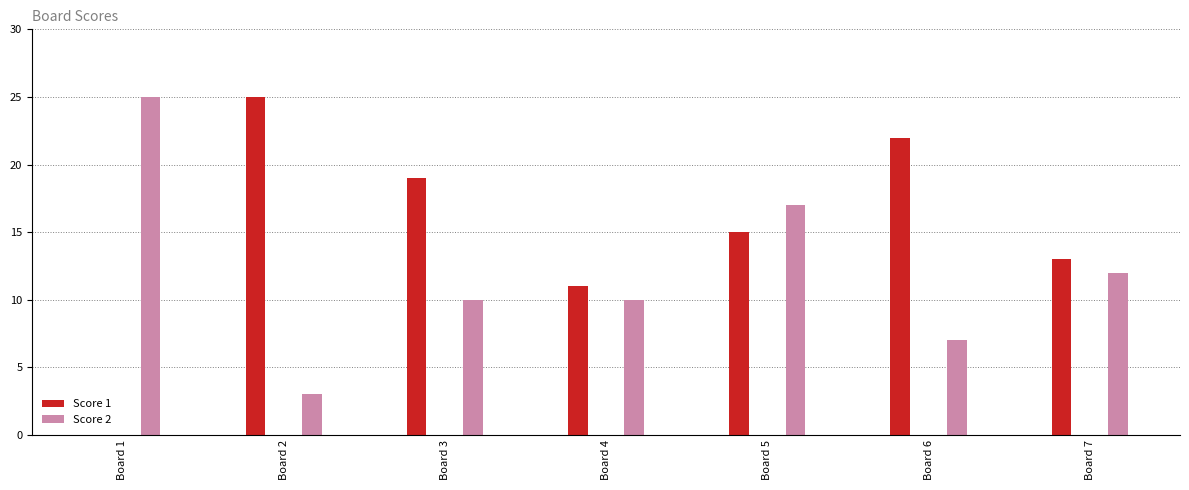

The value of Score 2 at Board 5 is 17. True or false?

True